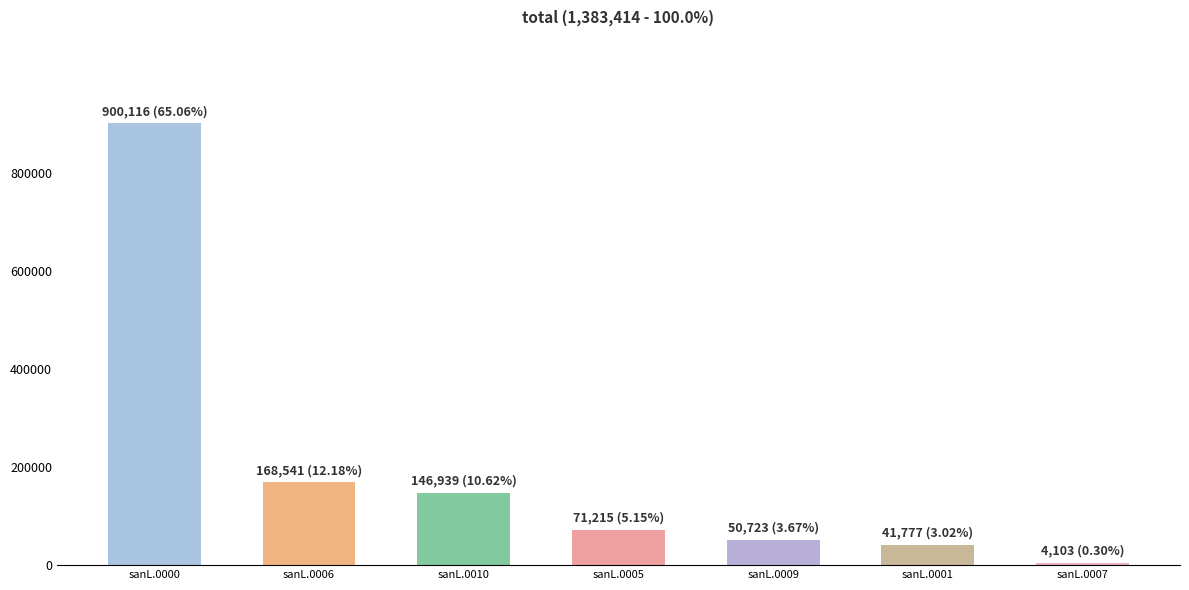

What is the label of the 2nd bar from the right?

sanL.0001